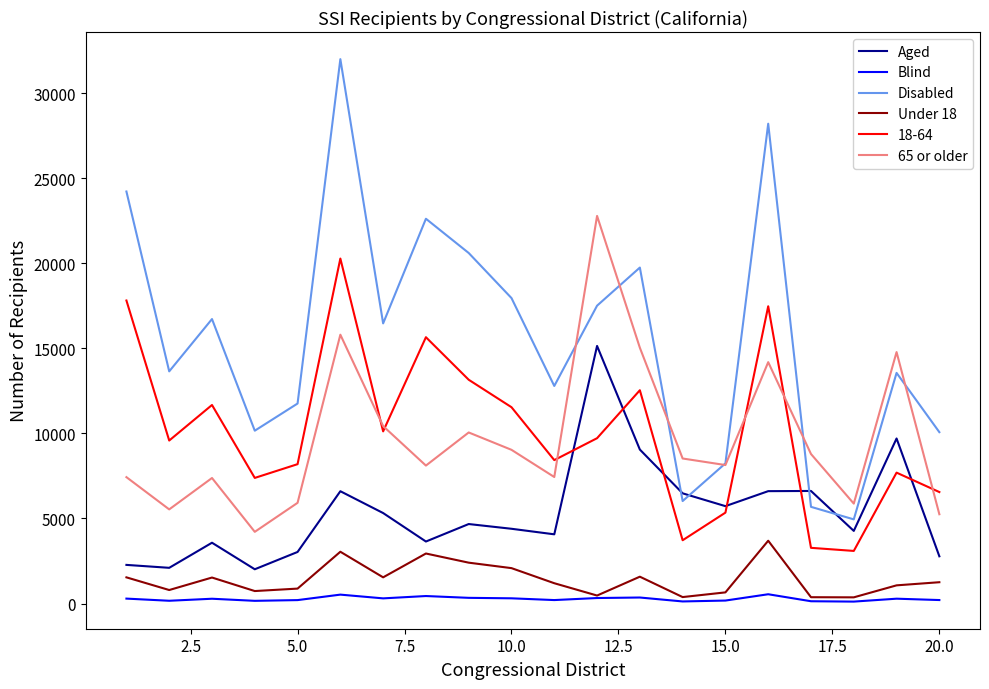

True or false: Aged and Blind cross at least once.

False